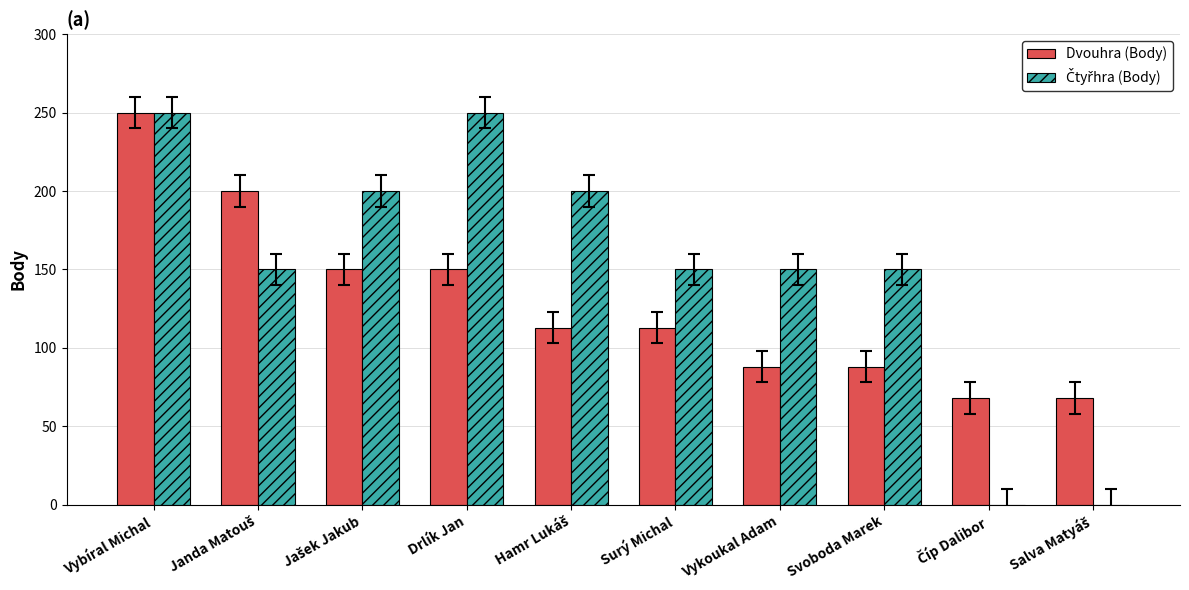

At which category is the sum across all series the highest?

Vybíral Michal